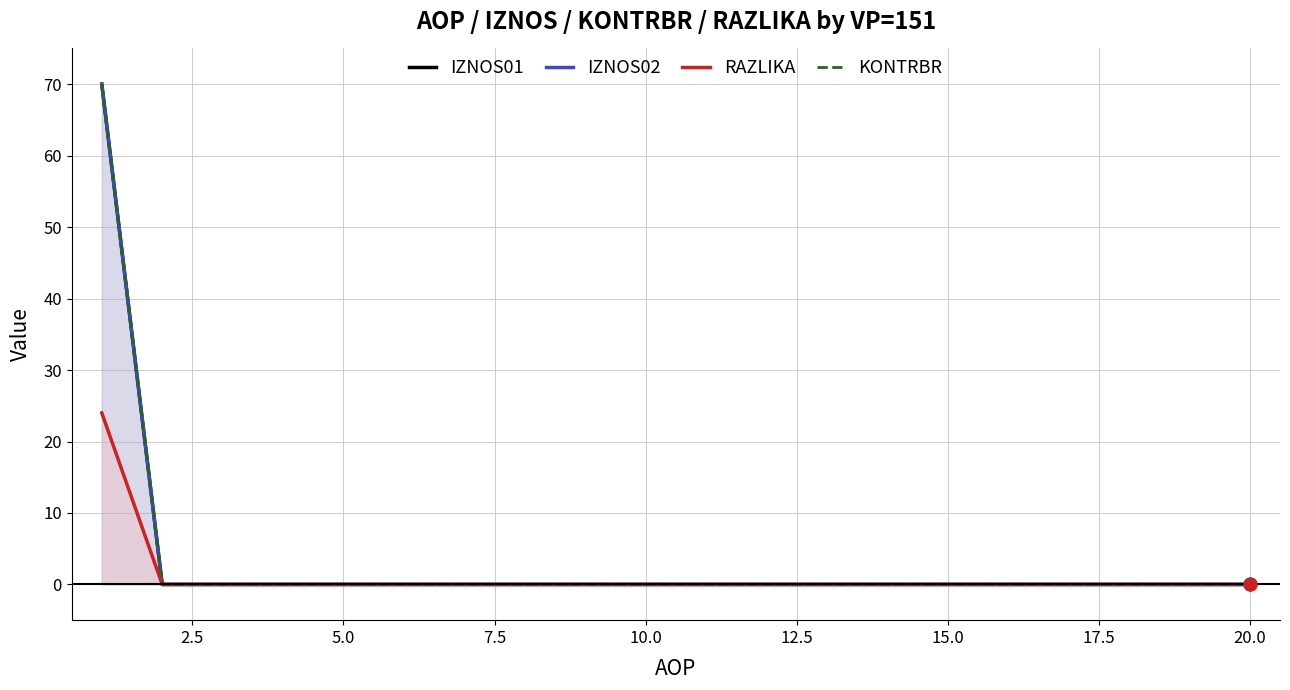

Which series has the widest spread of values?

IZNOS01